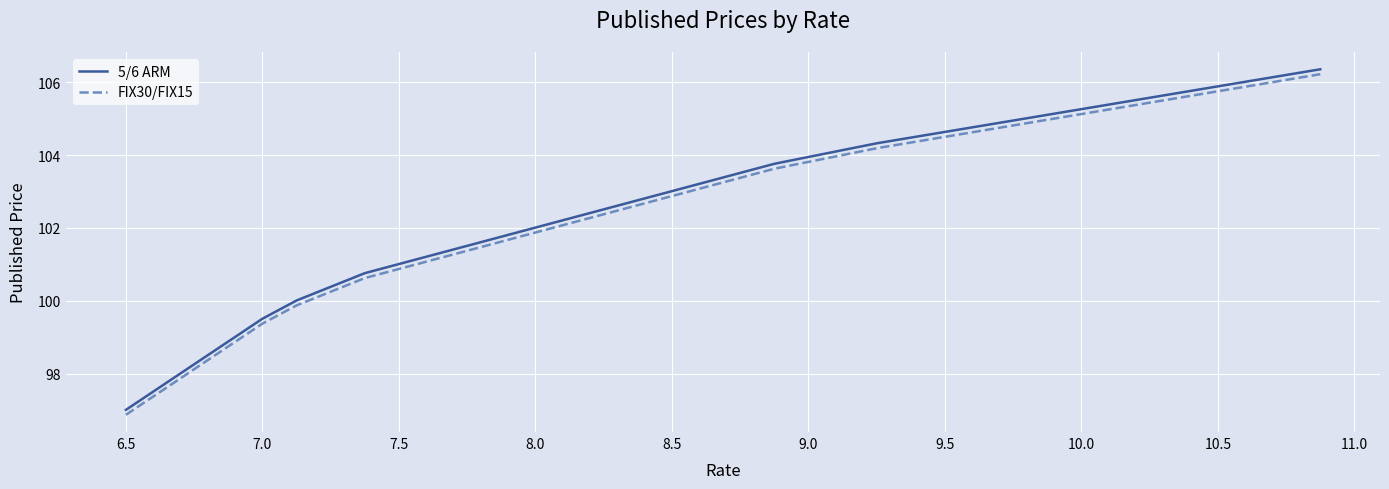

True or false: FIX30/FIX15 and 5/6 ARM cross at least once.

False